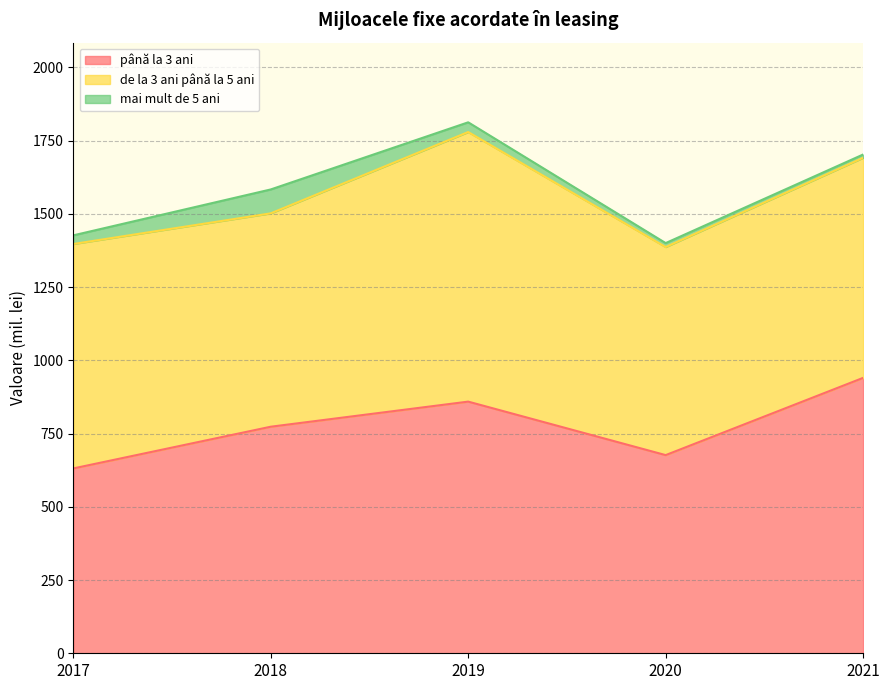

What is the average value of the până la 3 ani series?

776.0